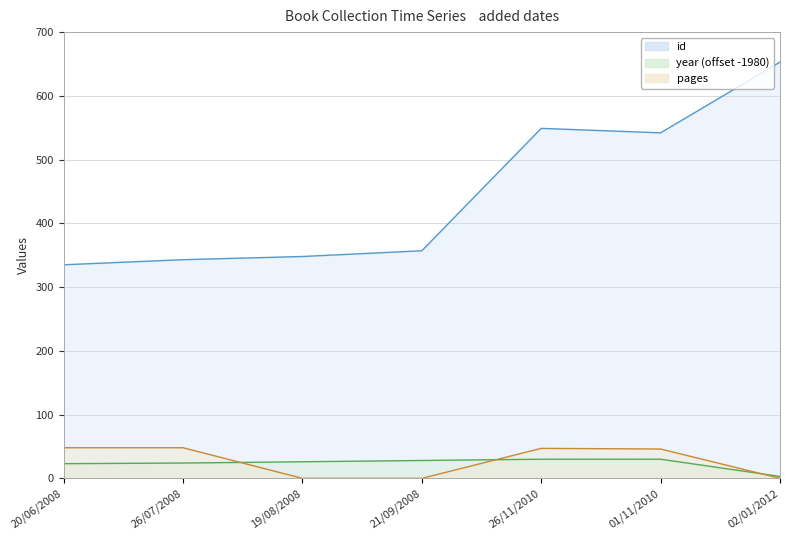

Count the number of data series in this chart.

3